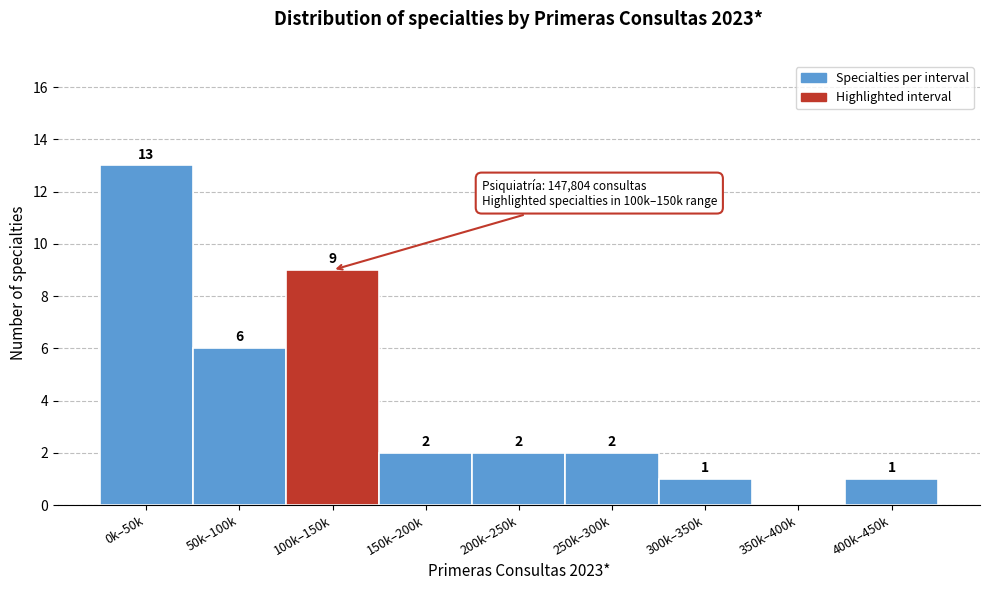

Reading left to right, transcribe all the data shown in this chart.

0k–50k=13	50k–100k=6	100k–150k=9	150k–200k=2	200k–250k=2	250k–300k=2	300k–350k=1	350k–400k=0	400k–450k=1